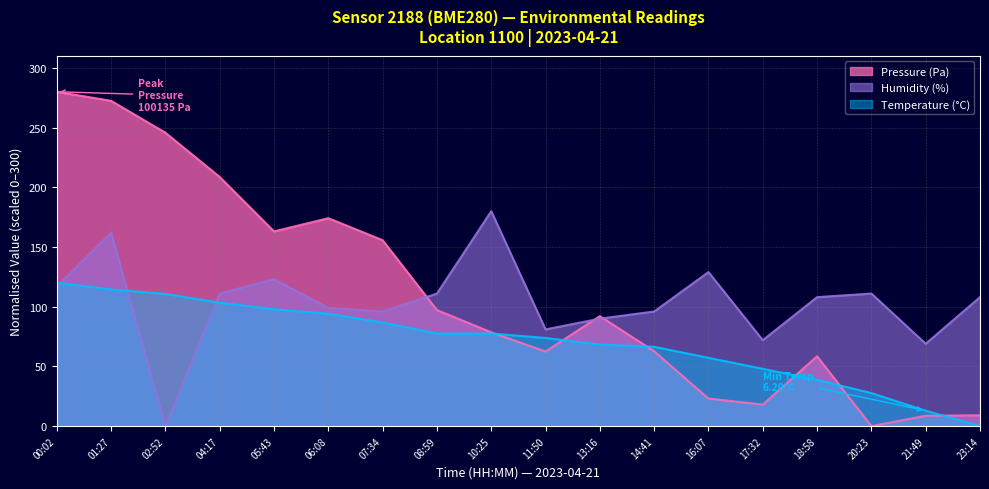

Reading right to left, extract all data points from this chart.

Pressure (Pa): 9.1	8.7	0.0	58.5	18.0	23.1	62.7	92.1	62.5	78.6	97.2	155.7	174.1	163.1	208.6	245.7	272.4	280.0
Humidity (%): 108.0	69.0	111.0	108.0	72.0	129.0	96.0	90.0	81.0	180.0	111.0	96.0	99.0	123.0	111.0	0.0	162.0	117.0
Temperature (C): 0.0	12.9	27.7	38.8	48.0	57.2	66.5	68.3	73.8	77.5	77.5	86.8	94.2	97.8	103.4	110.8	114.5	120.0